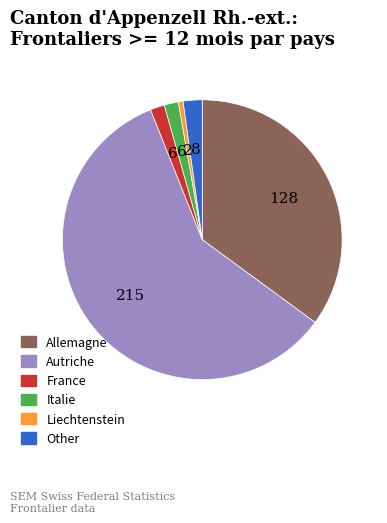

The Other slice represents 14% of the pie. True or false?

False